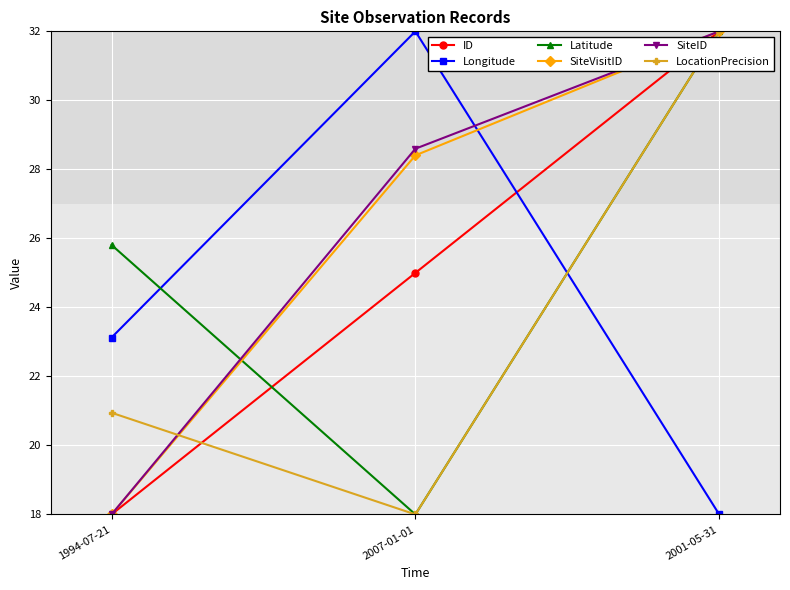

Is it true that Latitude equals 18.0 at 2007-01-01?

True